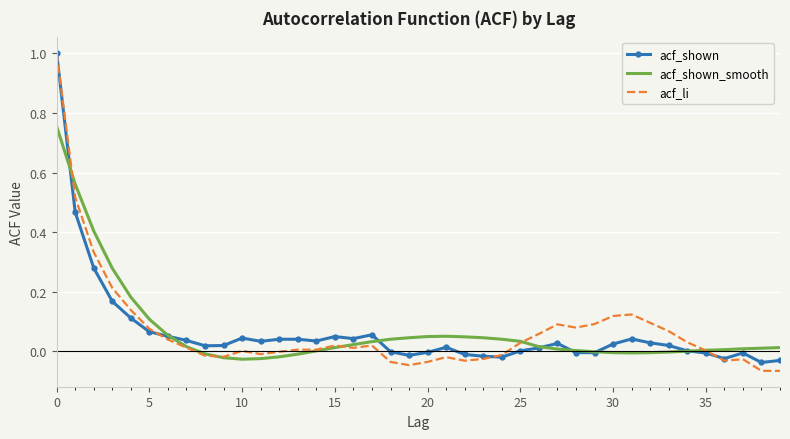

What is the highest value of the acf_li series?

1.0